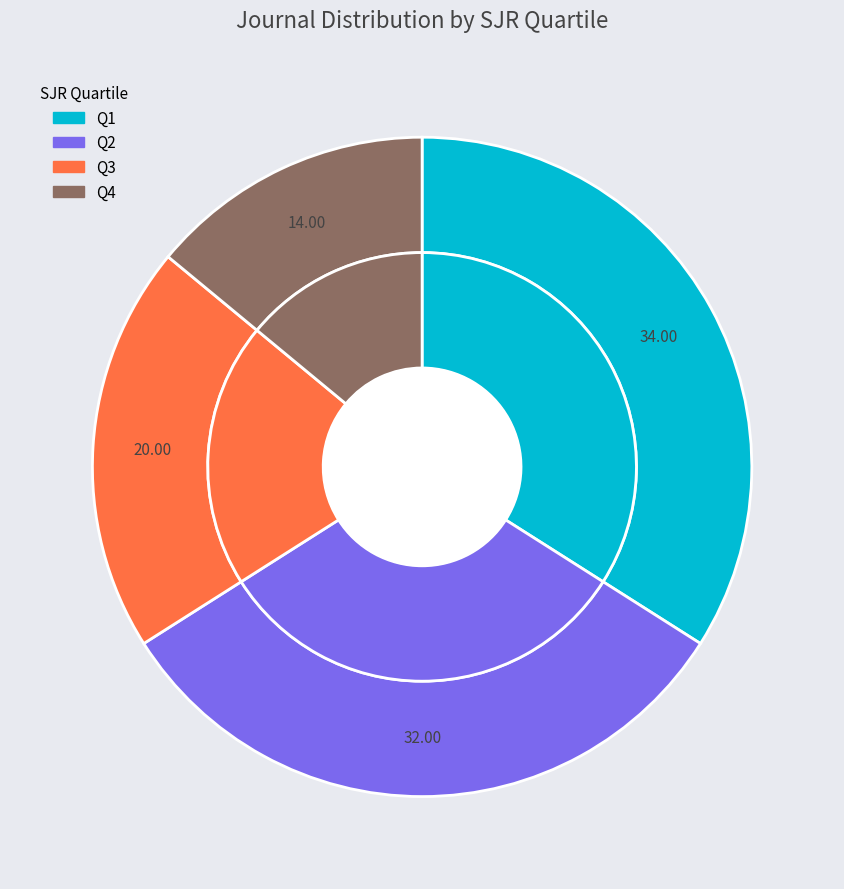

Count the number of slices in the pie.

4